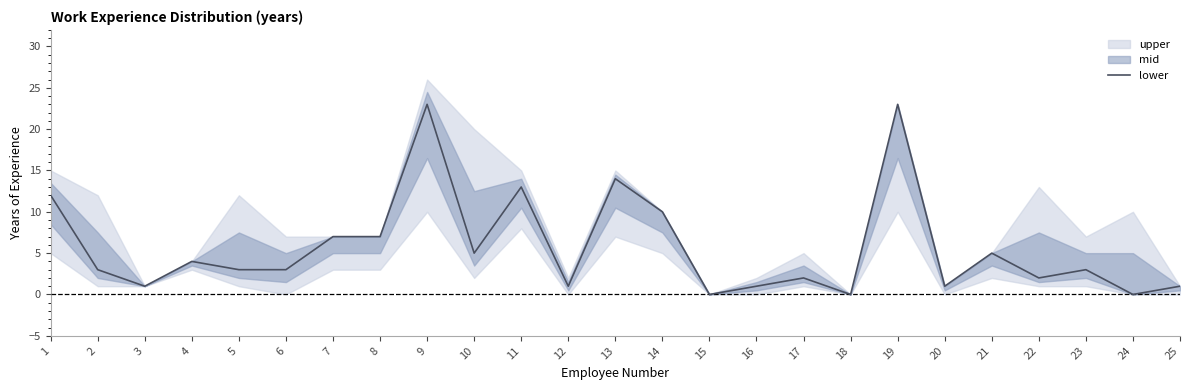

List the labels in order of value, smallest first.

15, 18, 24, 3, 12, 16, 20, 25, 17, 22, 2, 5, 6, 23, 4, 10, 21, 7, 8, 14, 1, 11, 13, 9, 19